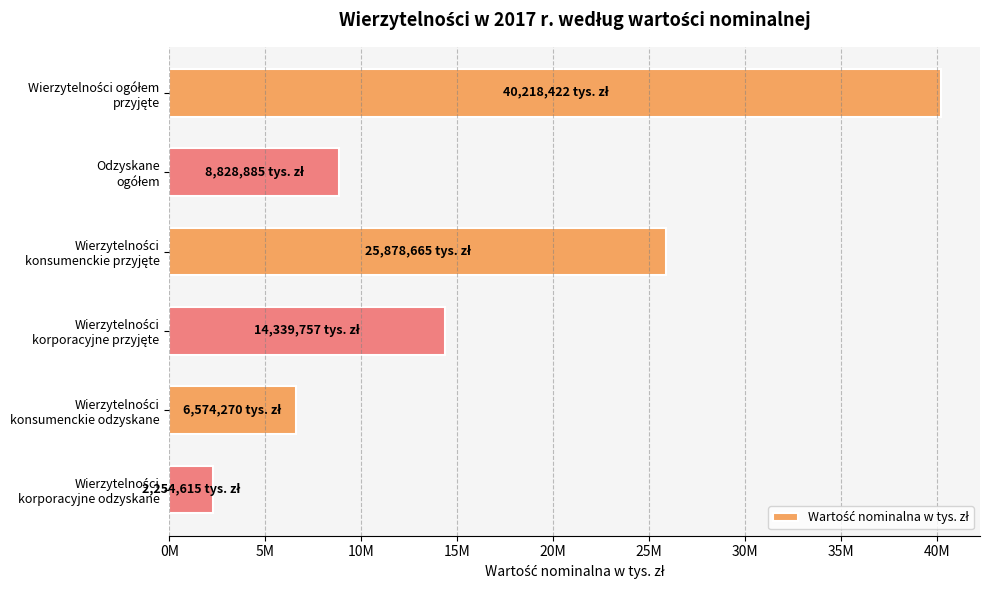

What is the minimum value shown in the chart?

2254615